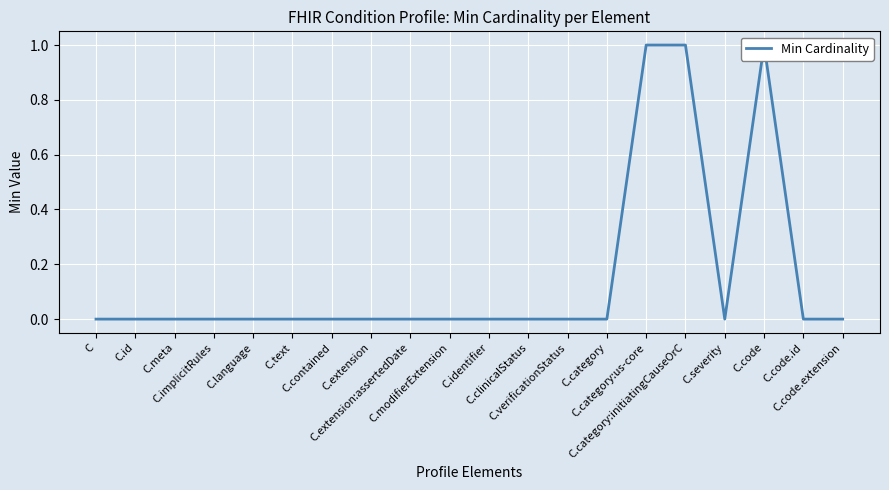

List the labels in order of value, largest first.

C.category:us-core, C.category:initiatingCauseOrC, C.code, C, C.id, C.meta, C.implicitRules, C.language, C.text, C.contained, C.extension, C.extension:assertedDate, C.modifierExtension, C.identifier, C.clinicalStatus, C.verificationStatus, C.category, C.severity, C.code.id, C.code.extension